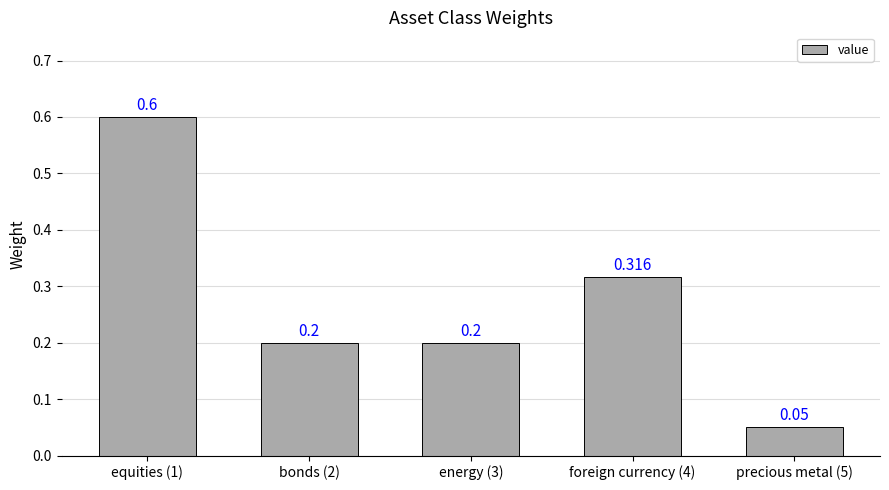

List the labels in order of value, largest first.

equities (1), foreign currency (4), bonds (2), energy (3), precious metal (5)